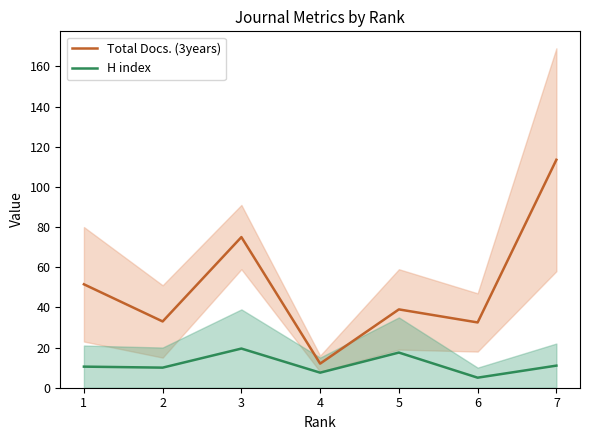

Is the value of H index at 1 greater than the value of Total Docs. (3years) at 5?

No